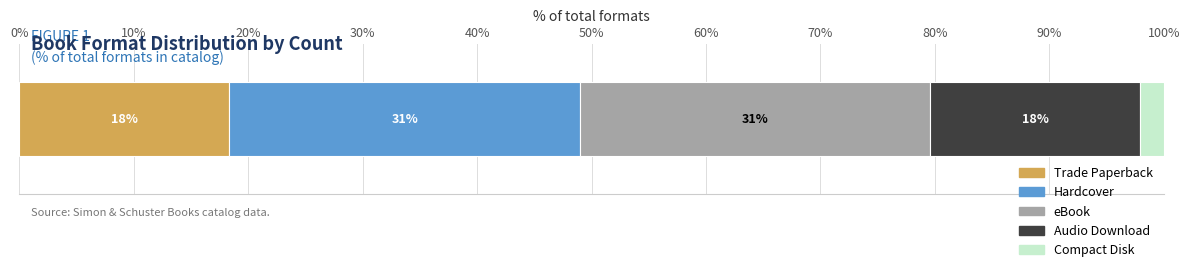

What are all the series names shown in the legend?

Trade Paperback, Hardcover, eBook, Audio Download, Compact Disk